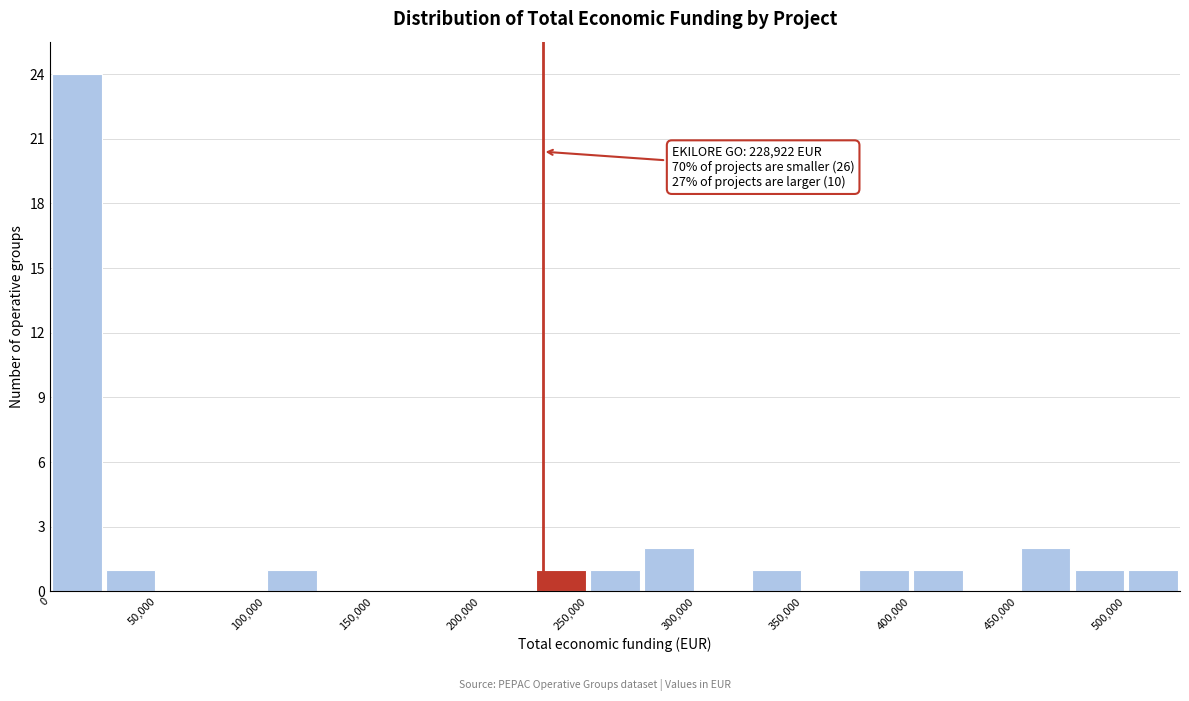

Which range on the x-axis has the tallest bar?

0 to 25000